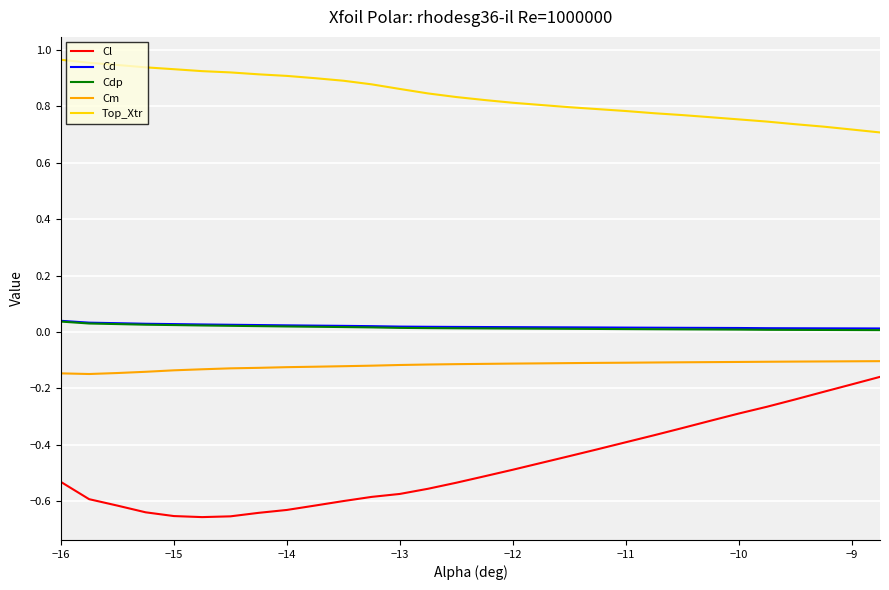

True or false: Cl and Cd cross at least once.

False